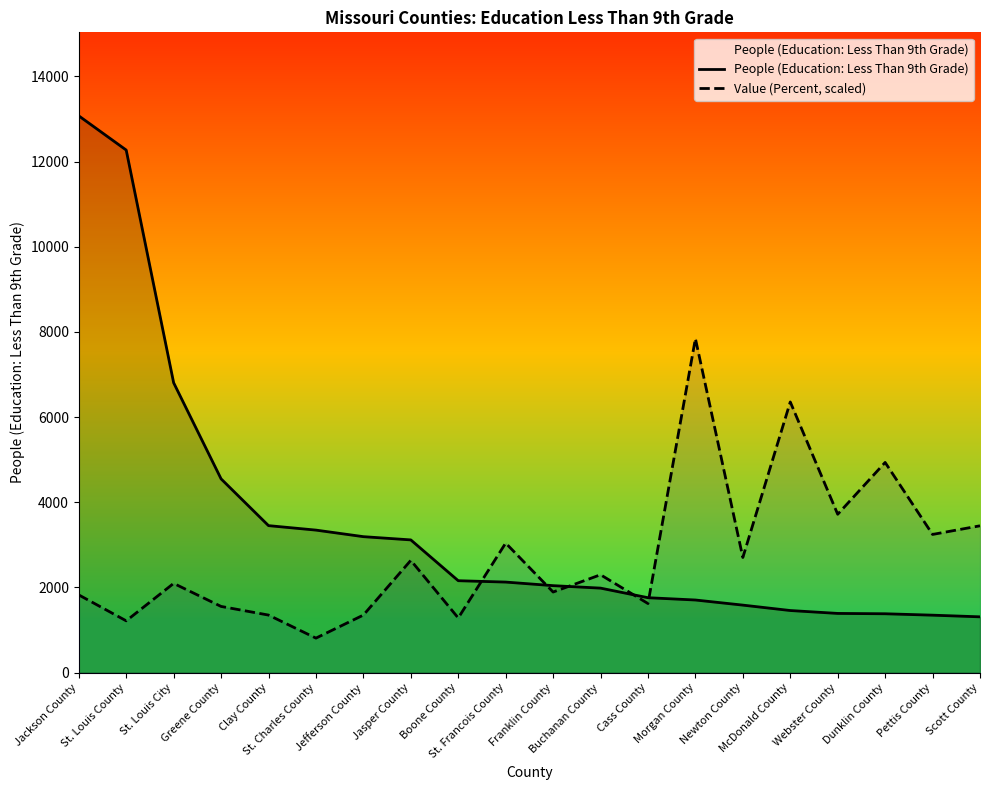

Reading left to right, extract all data points from this chart.

People (Education: Less Than 9th Grade): 13072.0	12269.0	6806.0	4550.0	3452.0	3347.0	3193.0	3117.0	2159.0	2127.0	2043.0	1985.0	1760.0	1706.0	1586.0	1459.0	1391.0	1383.0	1350.0	1311.0
Value (Percent, scaled): 1825.6	1217.0	2096.0	1555.1	1352.3	811.4	1352.3	2636.9	1284.7	3042.6	1893.2	2298.9	1622.7	7843.2	2704.6	6355.7	3718.8	4935.8	3245.5	3448.3